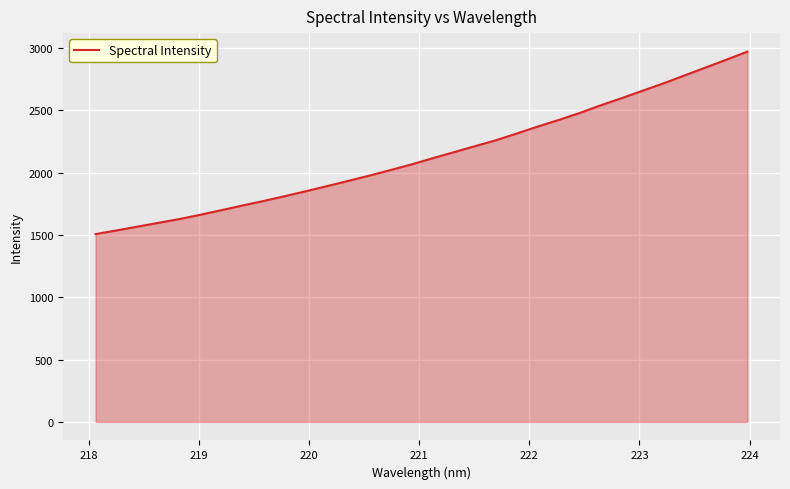

What is the difference between the maximum and minimum values?

1464.1